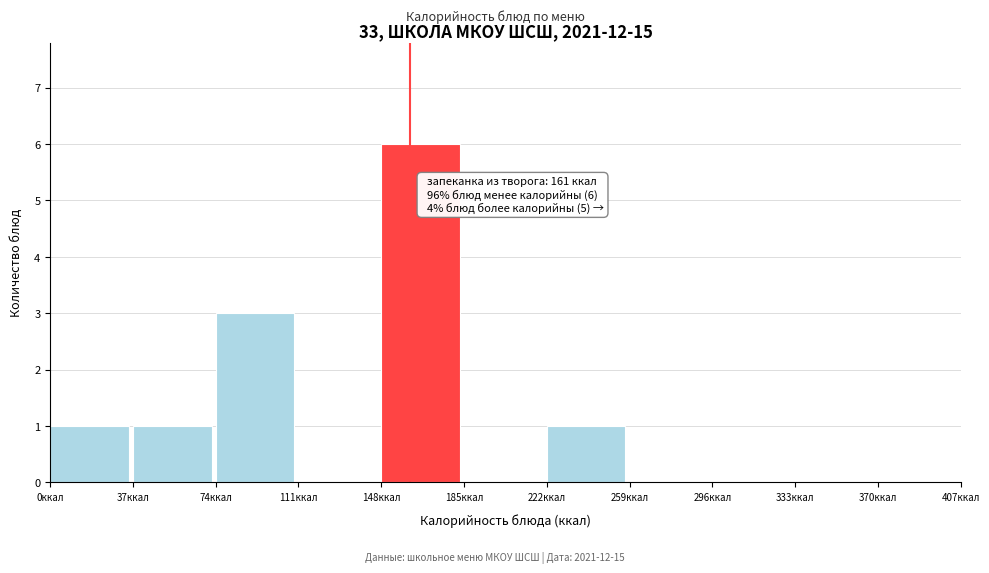

Over which range of the x-axis is the bar tallest?

148 to 185